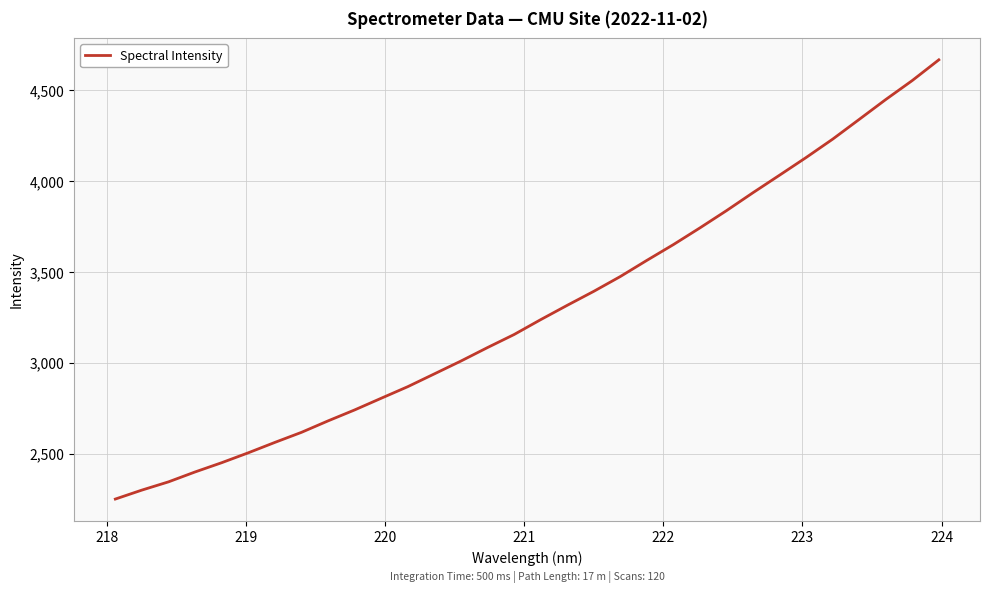

What is the sum of all values?

105250.7